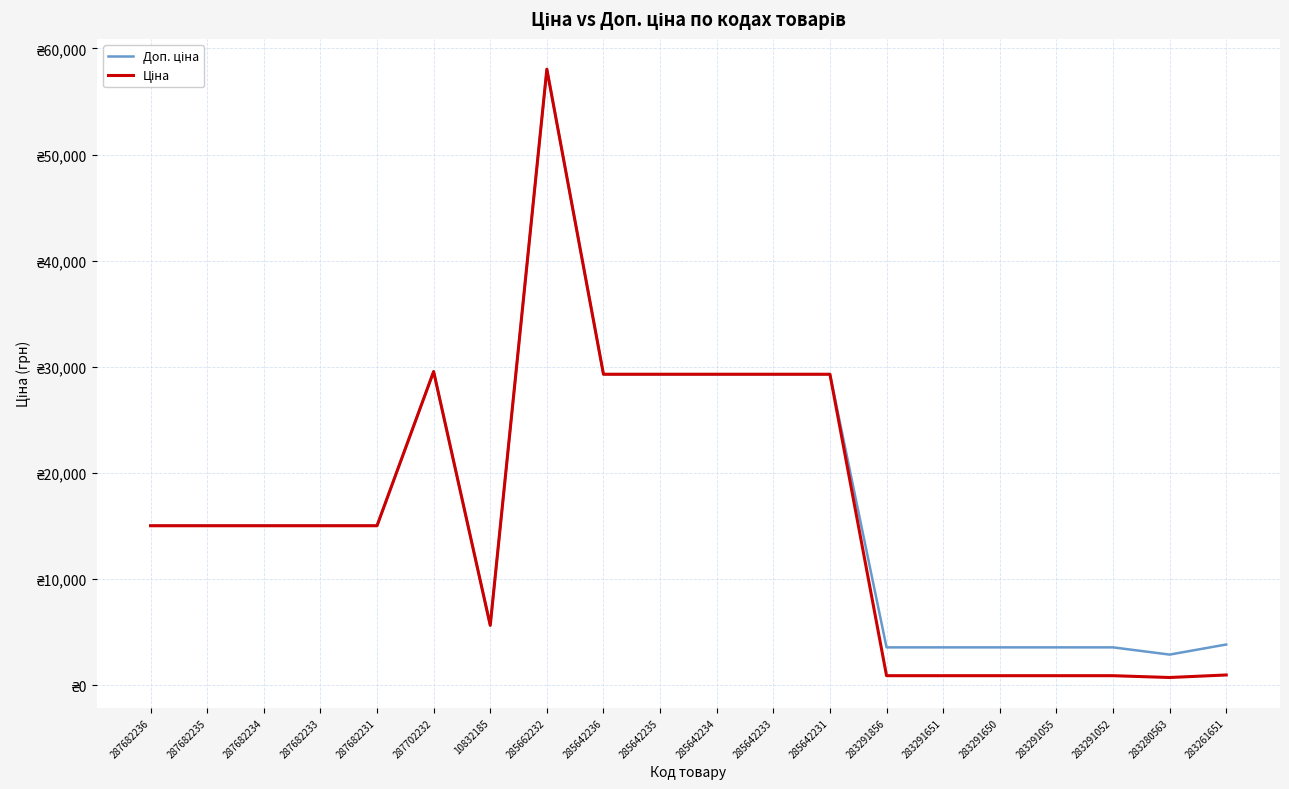

What is the difference between the Доп. ціна values at 287682235 and 285642235?

14275.7